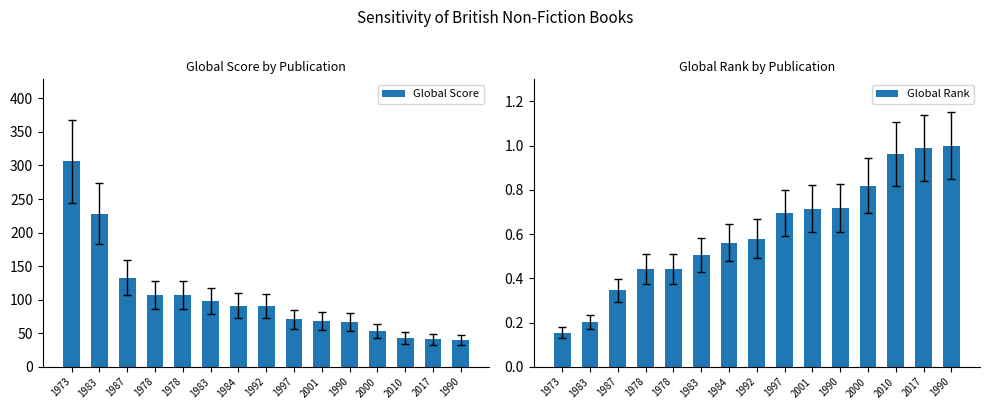

Which series has the widest spread of values?

Global Score